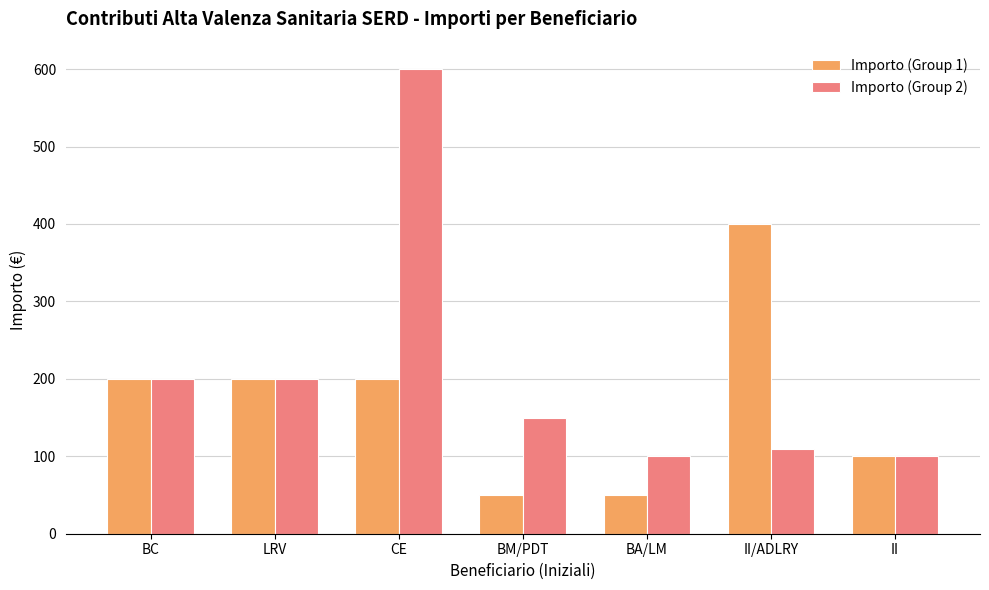

How many data points does each series have?

7